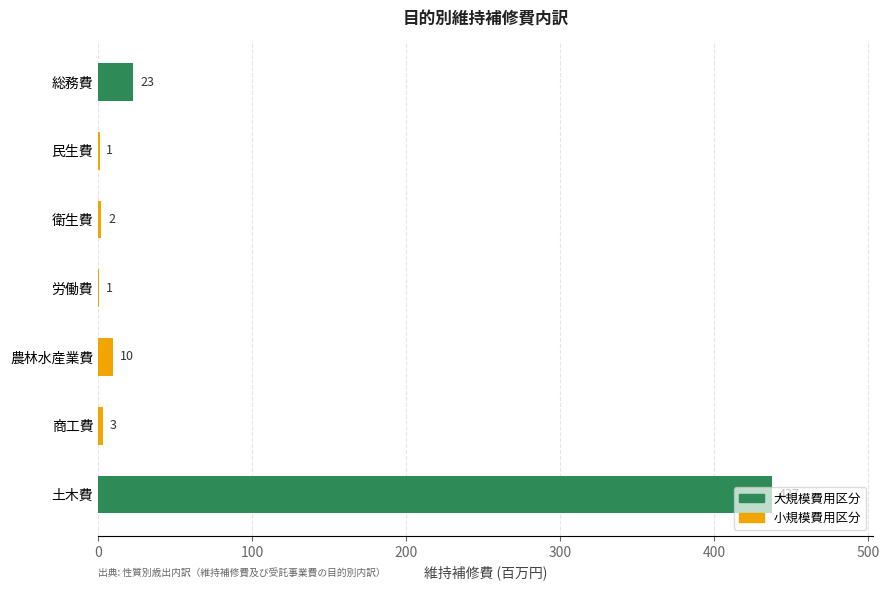

True or false: the data shows 1.0 at 民生費.

True